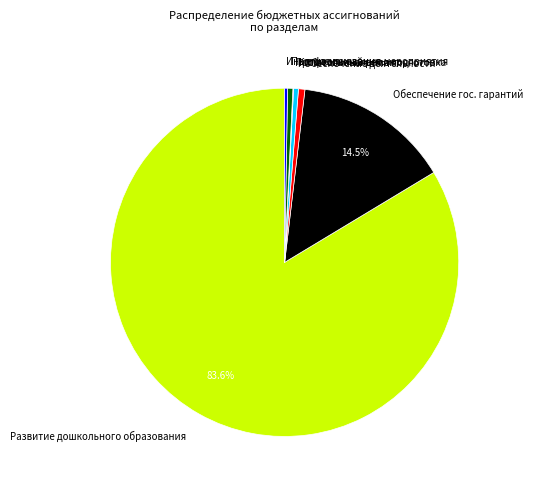

What is the largest slice in the pie chart?

Развитие дошкольного образования